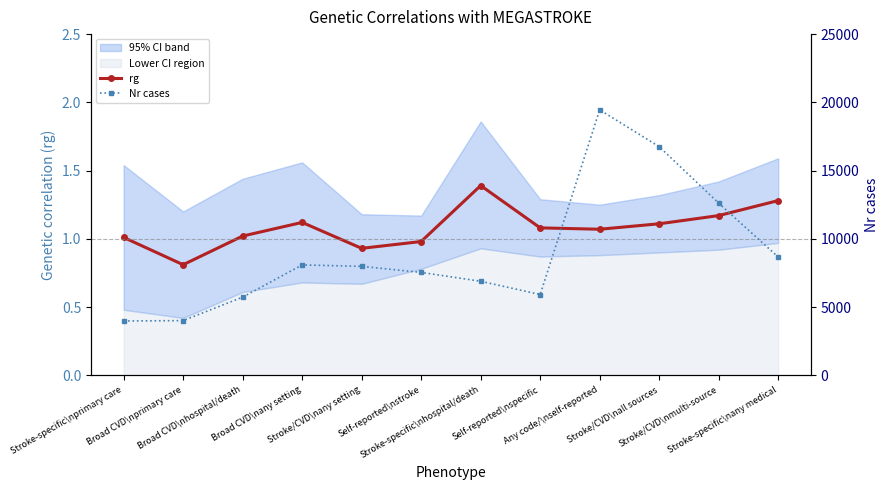

Is the value of Nr cases at Stroke/CVD\nmulti-source greater than the value of rg at Stroke-specific\nany medical?

Yes